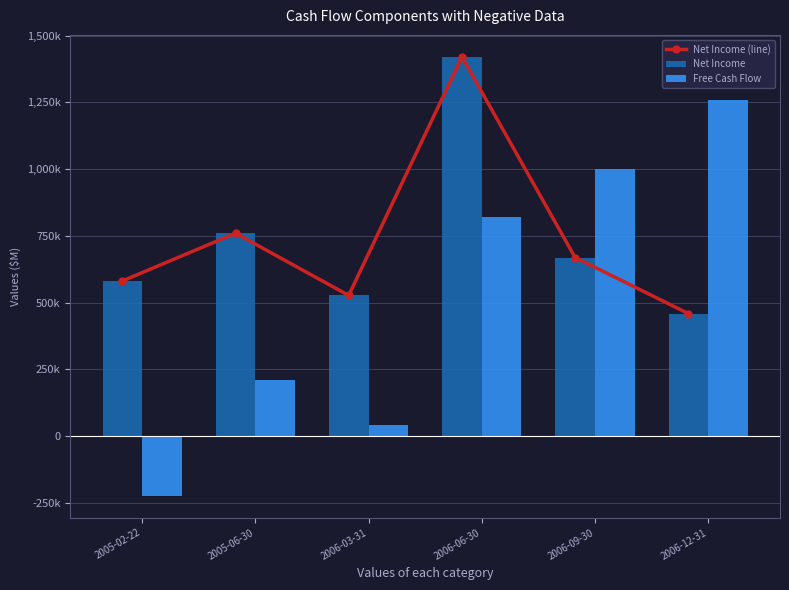

Between 2006-03-31 and 2006-09-30, which is larger?

2006-09-30